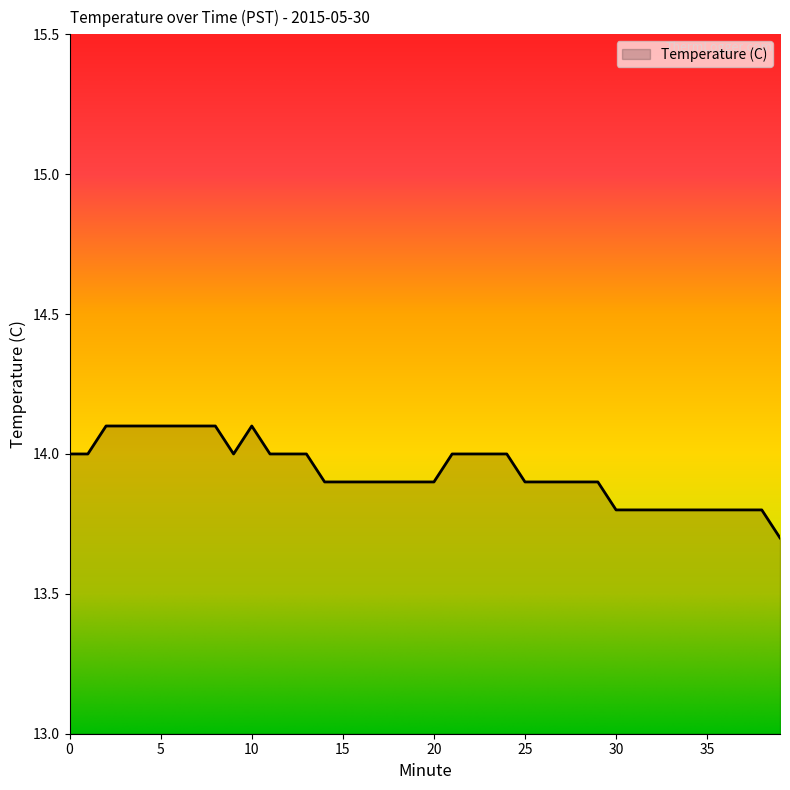

What is the greatest value displayed?

14.1